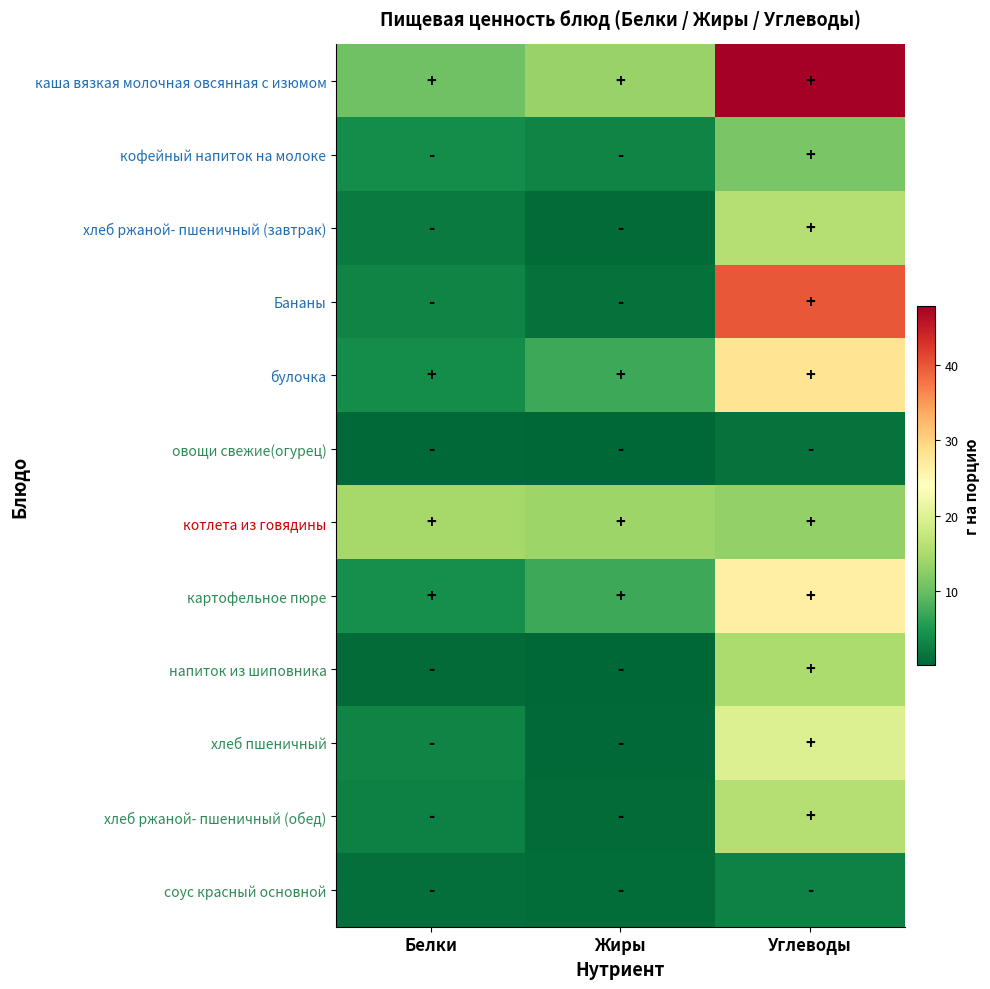

Reading right to left, list all the values displayed in this chart.

каша вязкая молочная овсянная с изюмом: Углеводы=47.9	Жиры=13.5	Белки=10.5
кофейный напиток на молоке: Углеводы=11.2	Жиры=2.9	Белки=3.9
хлеб ржаной- пшеничный (завтрак): Углеводы=15.8	Жиры=0.5	Белки=2.0
Бананы: Углеводы=39.9	Жиры=1.0	Белки=2.9
булочка: Углеводы=28.0	Жиры=7.0	Белки=4.0
овощи свежие(огурец): Углеводы=1.2	Жиры=0.1	Белки=0.4
котлета из говядины: Углеводы=13.1	Жиры=13.9	Белки=14.6
картофельное пюре: Углеводы=26.4	Жиры=7.1	Белки=4.1
напиток из шиповника: Углеводы=15.1	Жиры=0.2	Белки=0.6
хлеб пшеничный: Углеводы=19.7	Жиры=0.3	Белки=3.0
хлеб ржаной- пшеничный (обед): Углеводы=15.8	Жиры=0.5	Белки=2.6
соус красный основной: Углеводы=2.7	Жиры=0.7	Белки=1.0